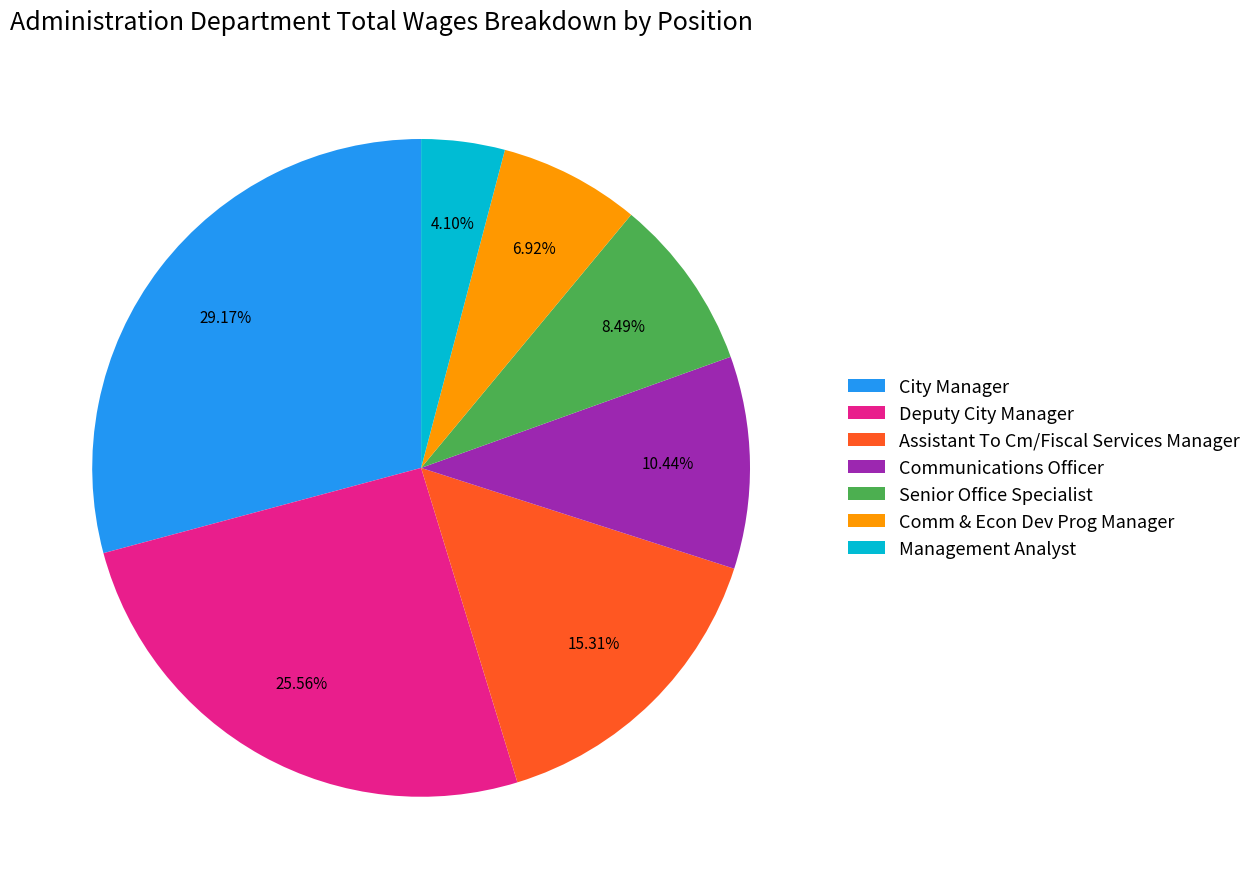

Which category has the biggest portion of the pie?

City Manager